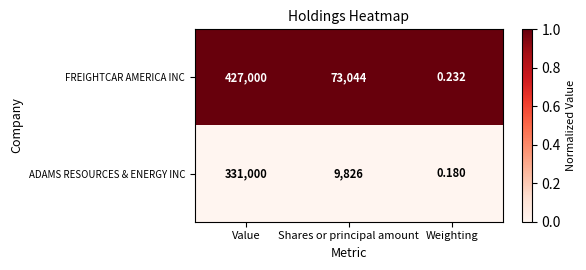

Where does the ADAMS RESOURCES & ENERGY INC series first go above 9826?

Value